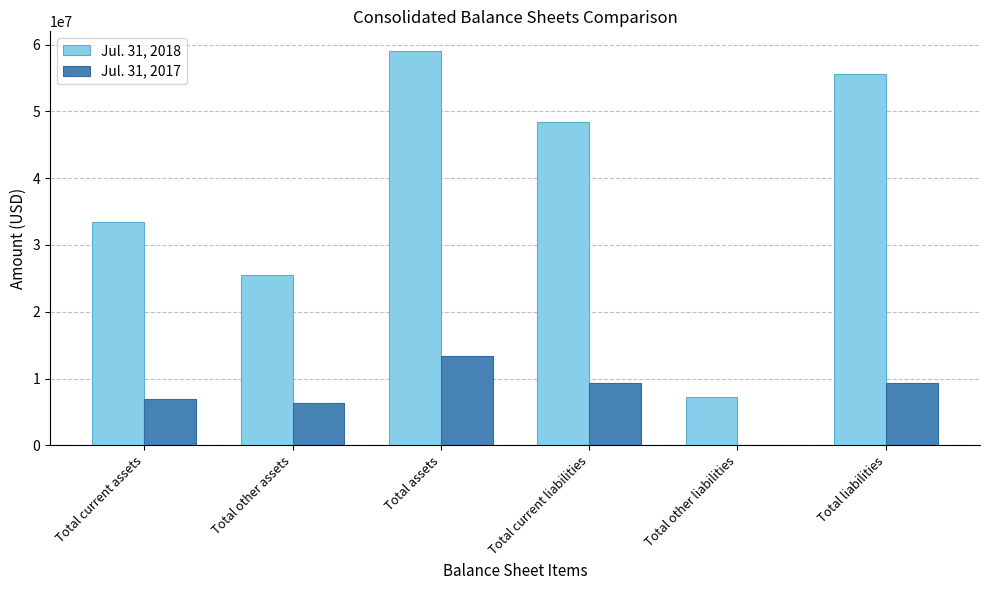

Which label corresponds to the largest value in the chart?

Total assets